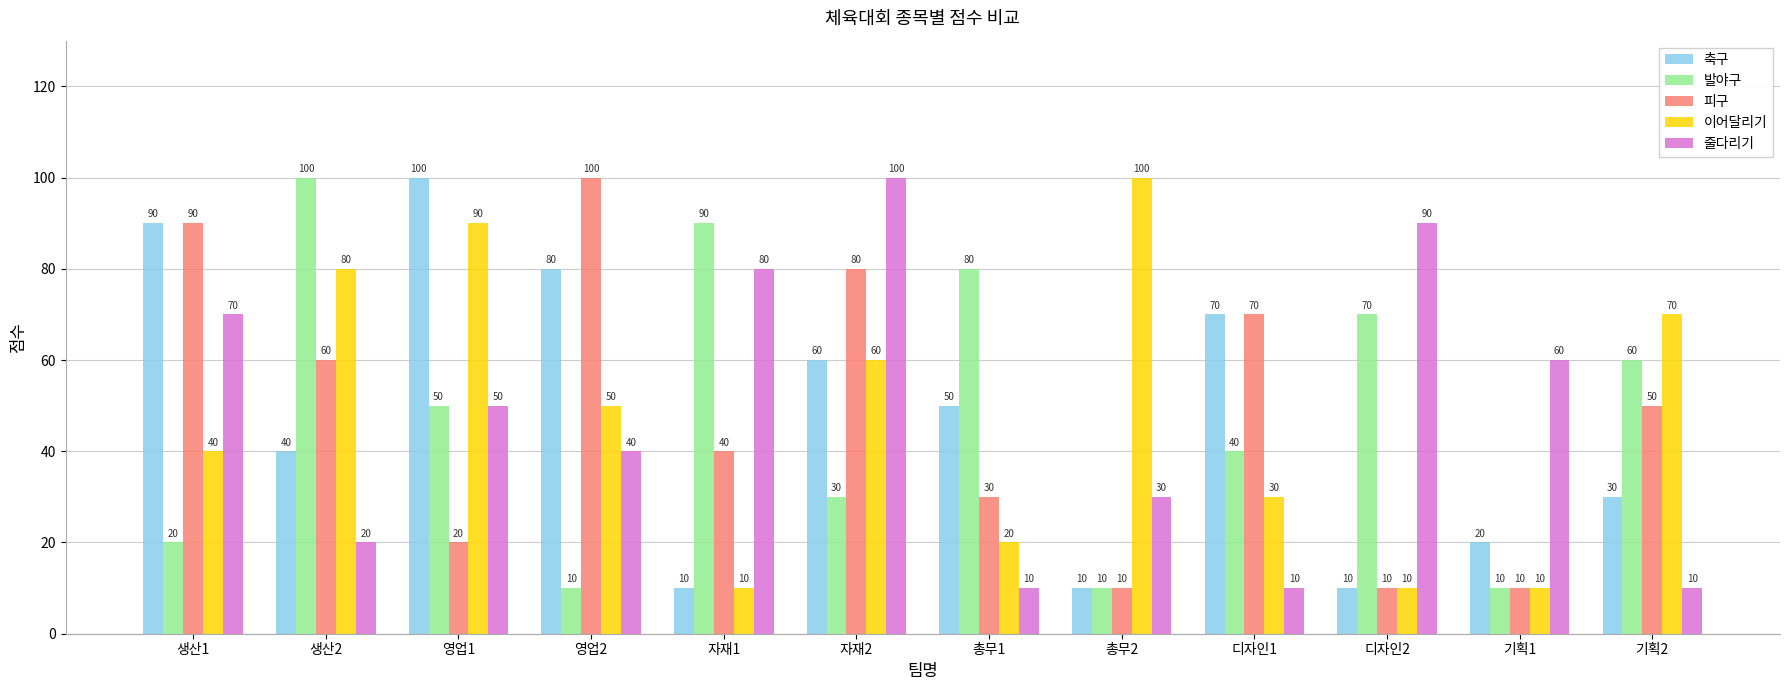

The value of 줄다리기 at 자재1 is 80. True or false?

True